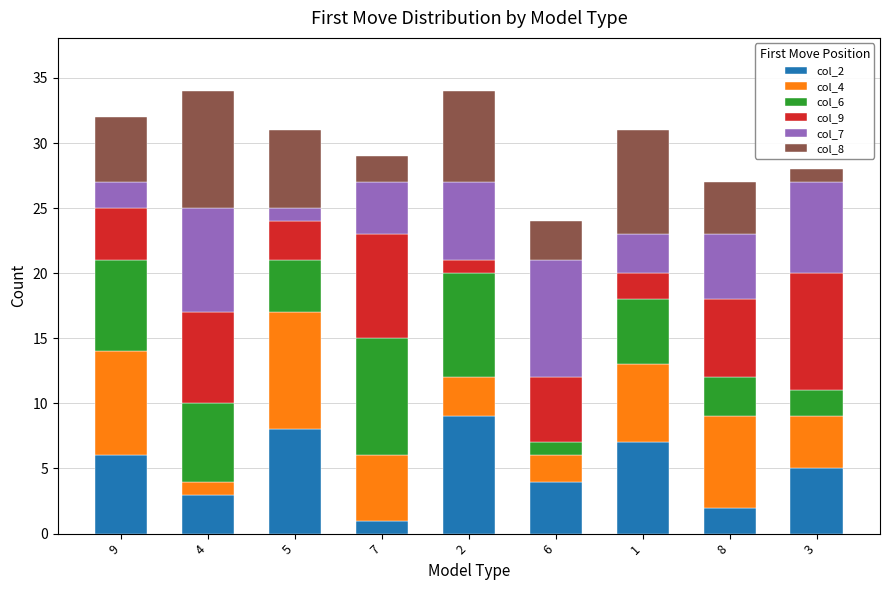

What is the label of the 5th bar from the left?

2